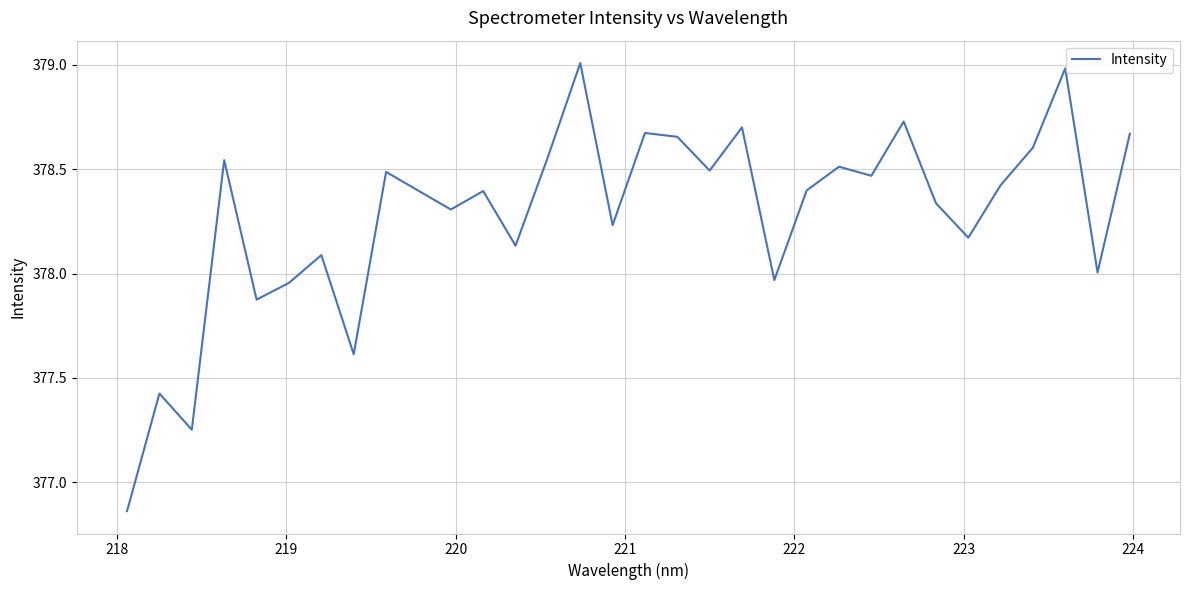

What is the difference between the maximum and minimum values?

2.1